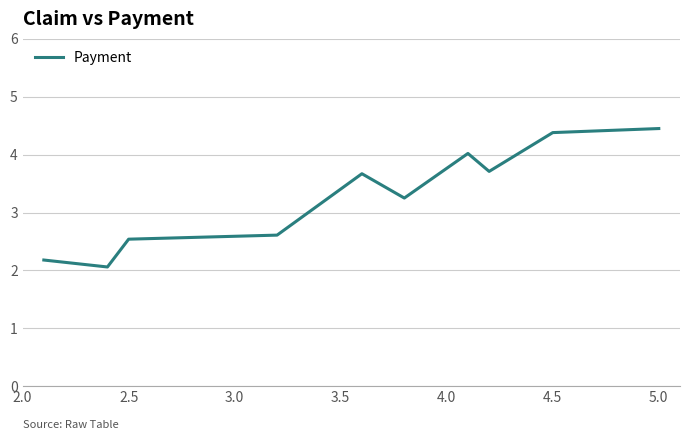

Count the number of categories in the chart.

10